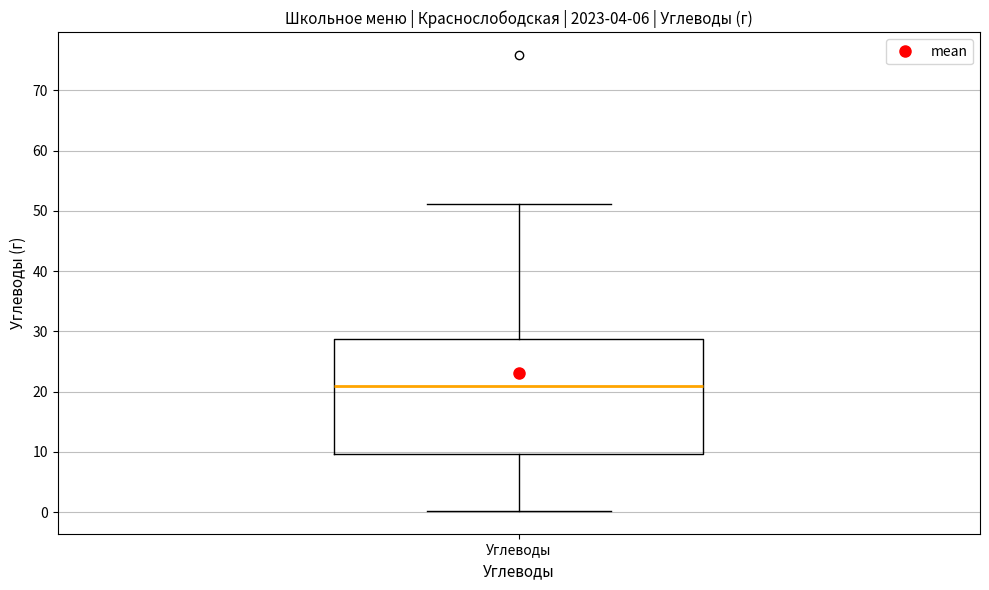

Where does the median line of the box for Углеводы sit on the y-axis? The values are not printed on the chart, so give them approximately, as read against the axis.

21